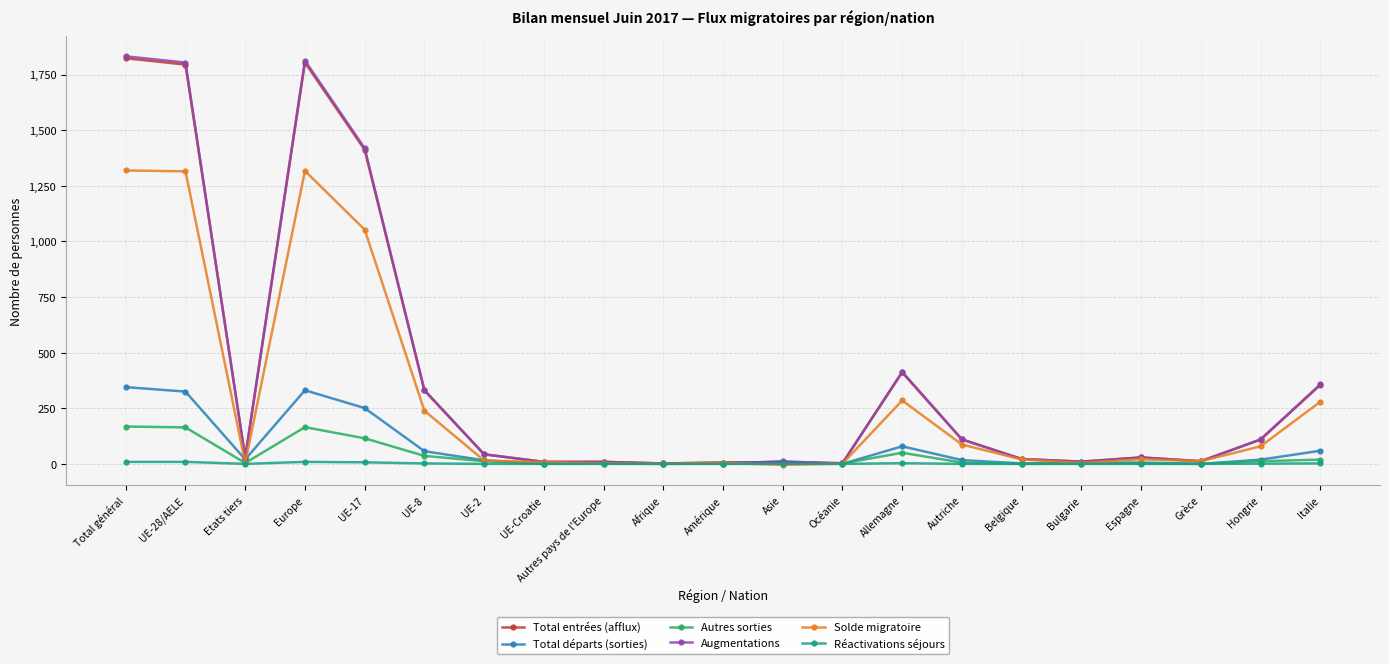

Does the chart display data point markers on the line(s)?

Yes